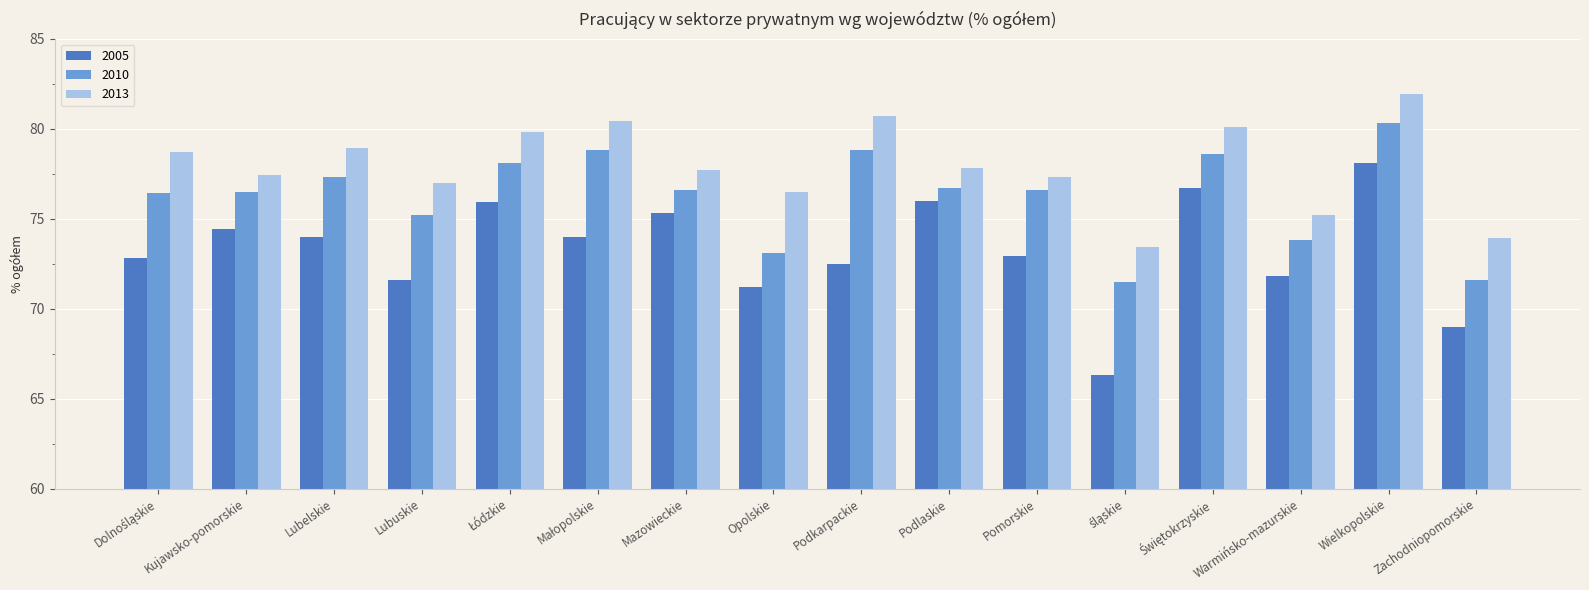

What are all the series names shown in the legend?

2005, 2010, 2013